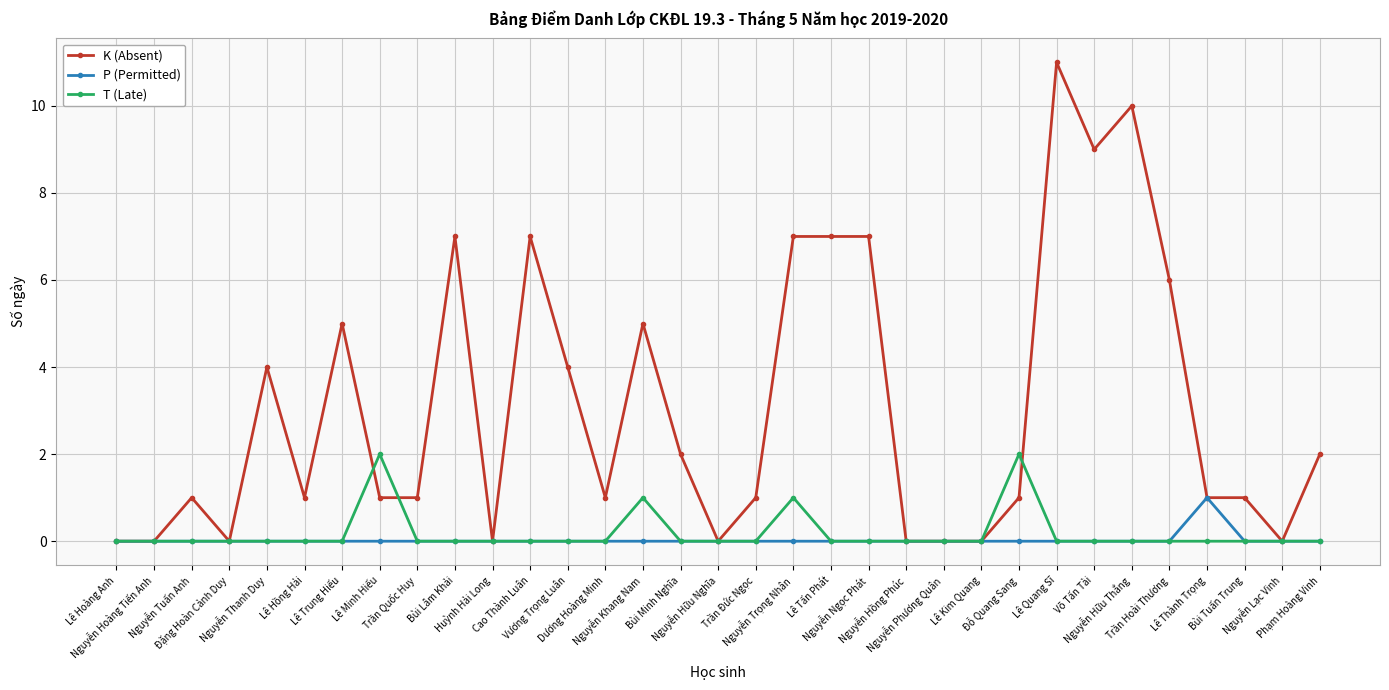

How many categories are shown in the chart?

33